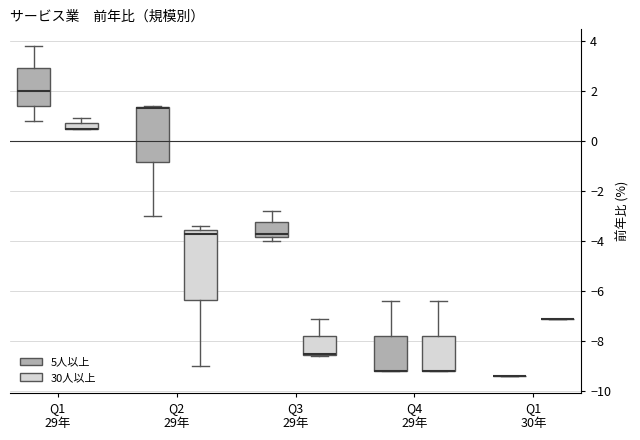

Which box is the tallest, from its lower edge to its upper edge?

Q2 29年 (30人以上)